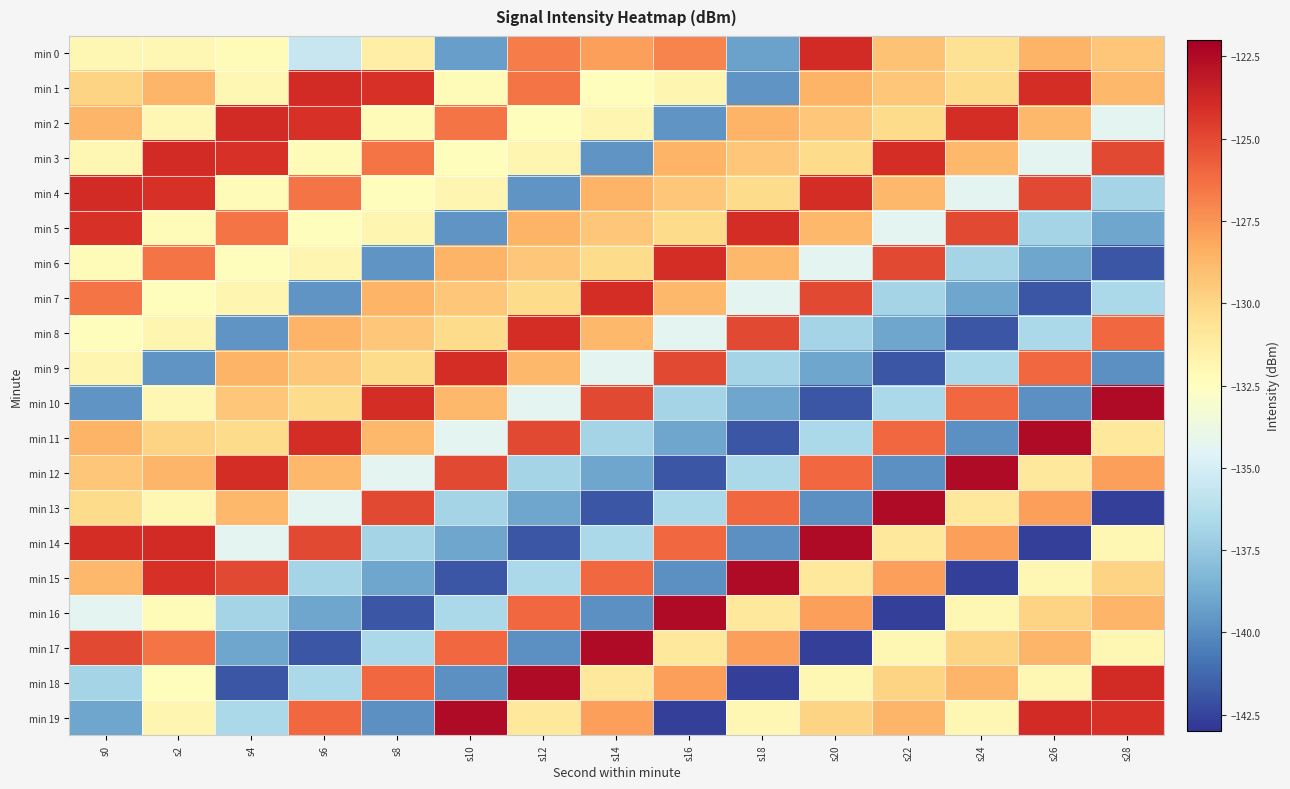

Reading left to right, list all the values displayed in this chart.

min 0: s0=-132.0	s2=-131.9	s4=-132.2	s6=-135.5	s8=-131.4	s10=-139.2	s12=-126.7	s14=-127.9	s16=-127.0	s18=-139.2	s20=-123.9	s22=-129.2	s24=-130.6	s26=-128.6	s28=-129.3
min 1: s0=-129.9	s2=-128.7	s4=-132.0	s6=-124.0	s8=-124.2	s10=-132.2	s12=-126.5	s14=-132.4	s16=-131.9	s18=-139.7	s20=-128.6	s22=-129.3	s24=-130.3	s26=-124.0	s28=-128.8
min 2: s0=-128.7	s2=-132.0	s4=-124.0	s6=-124.2	s8=-132.2	s10=-126.5	s12=-132.4	s14=-131.9	s16=-139.7	s18=-128.6	s20=-129.3	s22=-130.3	s24=-124.0	s26=-128.8	s28=-134.3
min 3: s0=-132.0	s2=-124.0	s4=-124.2	s6=-132.2	s8=-126.5	s10=-132.4	s12=-131.9	s14=-139.7	s16=-128.6	s18=-129.3	s20=-130.3	s22=-124.0	s24=-128.8	s26=-134.3	s28=-125.0
min 4: s0=-124.0	s2=-124.2	s4=-132.2	s6=-126.5	s8=-132.4	s10=-131.9	s12=-139.7	s14=-128.6	s16=-129.3	s18=-130.3	s20=-124.0	s22=-128.8	s24=-134.3	s26=-125.0	s28=-136.9
min 5: s0=-124.2	s2=-132.2	s4=-126.5	s6=-132.4	s8=-131.9	s10=-139.7	s12=-128.6	s14=-129.3	s16=-130.3	s18=-124.0	s20=-128.8	s22=-134.3	s24=-125.0	s26=-136.9	s28=-139.0
min 6: s0=-132.2	s2=-126.5	s4=-132.4	s6=-131.9	s8=-139.7	s10=-128.6	s12=-129.3	s14=-130.3	s16=-124.0	s18=-128.8	s20=-134.3	s22=-125.0	s24=-136.9	s26=-139.0	s28=-141.9
min 7: s0=-126.5	s2=-132.4	s4=-131.9	s6=-139.7	s8=-128.6	s10=-129.3	s12=-130.3	s14=-124.0	s16=-128.8	s18=-134.3	s20=-125.0	s22=-136.9	s24=-139.0	s26=-141.9	s28=-136.6
min 8: s0=-132.4	s2=-131.9	s4=-139.7	s6=-128.6	s8=-129.3	s10=-130.3	s12=-124.0	s14=-128.8	s16=-134.3	s18=-125.0	s20=-136.9	s22=-139.0	s24=-141.9	s26=-136.6	s28=-126.0
min 9: s0=-131.9	s2=-139.7	s4=-128.6	s6=-129.3	s8=-130.3	s10=-124.0	s12=-128.8	s14=-134.3	s16=-125.0	s18=-136.9	s20=-139.0	s22=-141.9	s24=-136.6	s26=-126.0	s28=-139.9
min 10: s0=-139.7	s2=-132.0	s4=-129.3	s6=-130.3	s8=-124.0	s10=-128.8	s12=-134.3	s14=-125.0	s16=-136.9	s18=-139.0	s20=-141.9	s22=-136.6	s24=-126.0	s26=-139.9	s28=-122.5
min 11: s0=-128.6	s2=-129.9	s4=-130.3	s6=-124.0	s8=-128.8	s10=-134.3	s12=-125.0	s14=-136.9	s16=-139.0	s18=-141.9	s20=-136.6	s22=-126.0	s24=-139.9	s26=-122.5	s28=-131.0
min 12: s0=-129.3	s2=-128.7	s4=-124.0	s6=-128.8	s8=-134.3	s10=-125.0	s12=-136.9	s14=-139.0	s16=-141.9	s18=-136.6	s20=-126.0	s22=-139.9	s24=-122.5	s26=-131.0	s28=-127.8
min 13: s0=-130.3	s2=-132.0	s4=-128.8	s6=-134.3	s8=-125.0	s10=-136.9	s12=-139.0	s14=-141.9	s16=-136.6	s18=-126.0	s20=-139.9	s22=-122.5	s24=-131.0	s26=-127.8	s28=-142.6
min 14: s0=-124.0	s2=-124.0	s4=-134.3	s6=-125.0	s8=-136.9	s10=-139.0	s12=-141.9	s14=-136.6	s16=-126.0	s18=-139.9	s20=-122.5	s22=-131.0	s24=-127.8	s26=-142.6	s28=-132.0
min 15: s0=-128.8	s2=-124.2	s4=-125.0	s6=-136.9	s8=-139.0	s10=-141.9	s12=-136.6	s14=-126.0	s16=-139.9	s18=-122.5	s20=-131.0	s22=-127.8	s24=-142.6	s26=-132.0	s28=-129.9
min 16: s0=-134.3	s2=-132.2	s4=-136.9	s6=-139.0	s8=-141.9	s10=-136.6	s12=-126.0	s14=-139.9	s16=-122.5	s18=-131.0	s20=-127.8	s22=-142.6	s24=-132.0	s26=-129.9	s28=-128.7
min 17: s0=-125.0	s2=-126.5	s4=-139.0	s6=-141.9	s8=-136.6	s10=-126.0	s12=-139.9	s14=-122.5	s16=-131.0	s18=-127.8	s20=-142.6	s22=-132.0	s24=-129.9	s26=-128.7	s28=-132.0
min 18: s0=-136.9	s2=-132.4	s4=-141.9	s6=-136.6	s8=-126.0	s10=-139.9	s12=-122.5	s14=-131.0	s16=-127.8	s18=-142.6	s20=-132.0	s22=-129.9	s24=-128.7	s26=-132.0	s28=-124.0
min 19: s0=-139.0	s2=-131.9	s4=-136.6	s6=-126.0	s8=-139.9	s10=-122.5	s12=-131.0	s14=-127.8	s16=-142.6	s18=-132.0	s20=-129.9	s22=-128.7	s24=-132.0	s26=-124.0	s28=-124.2